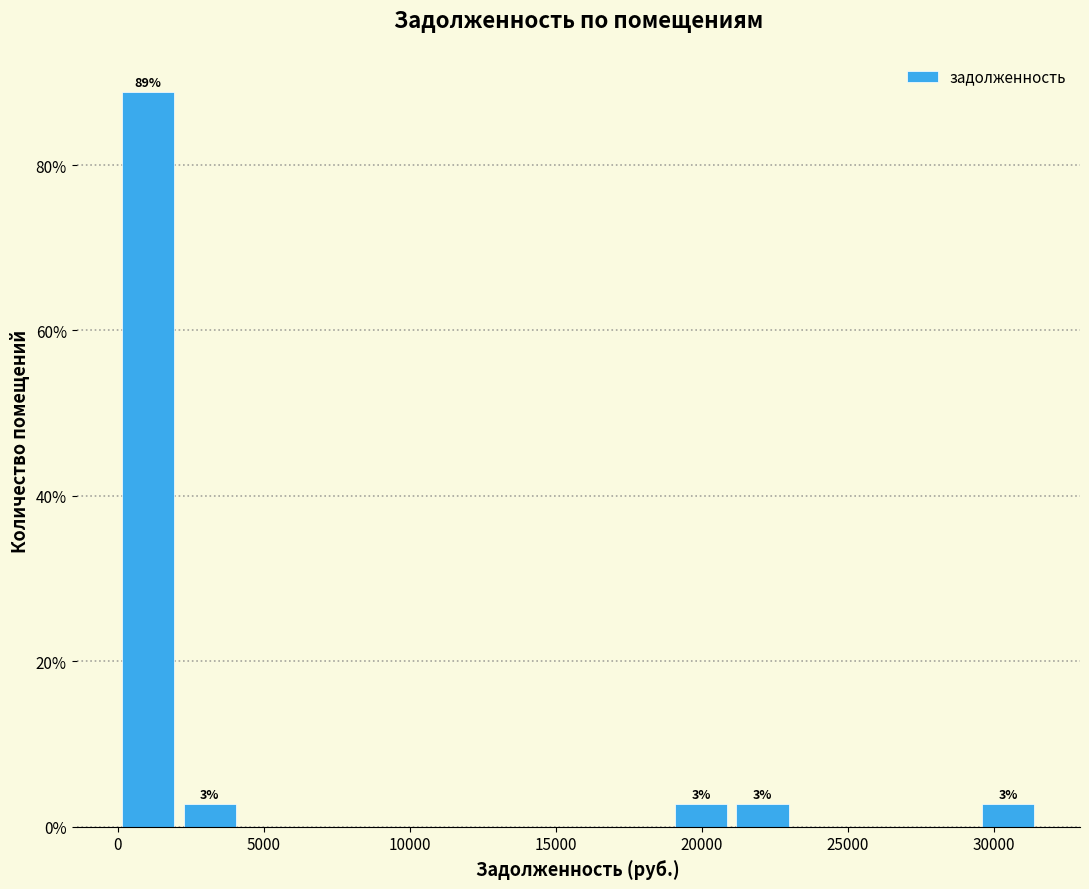

Which range on the x-axis has the tallest bar?

0 to 2000